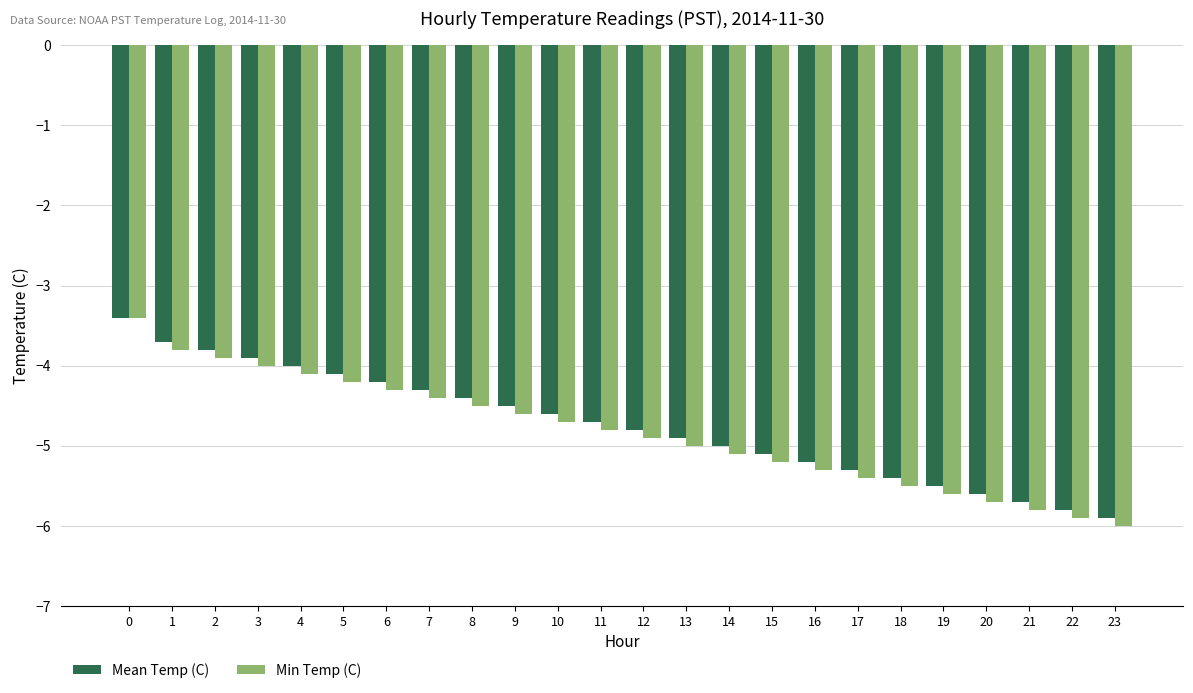

What is the value of the Min Temp (C) bar at the 14th from the left?

-5.0